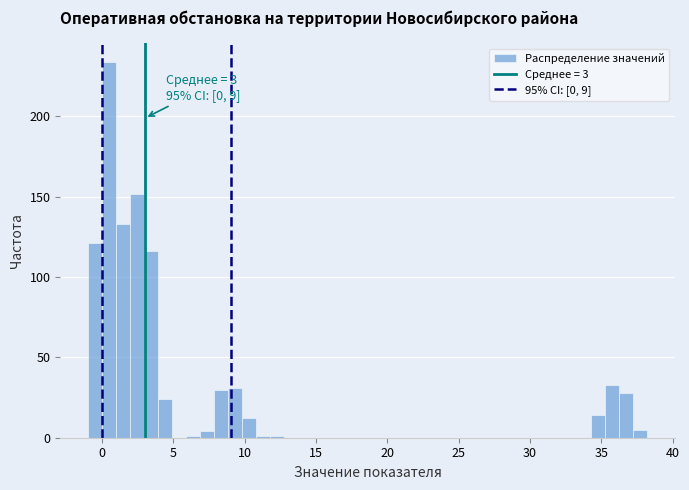

Read against the x-axis, roughly where is the centre of the tallest bar?

0.5